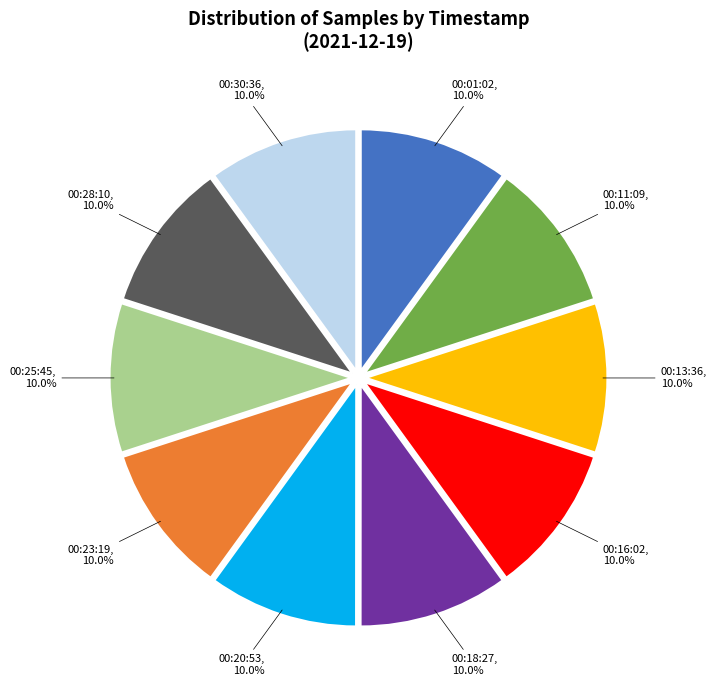

Count the number of slices in the pie.

10